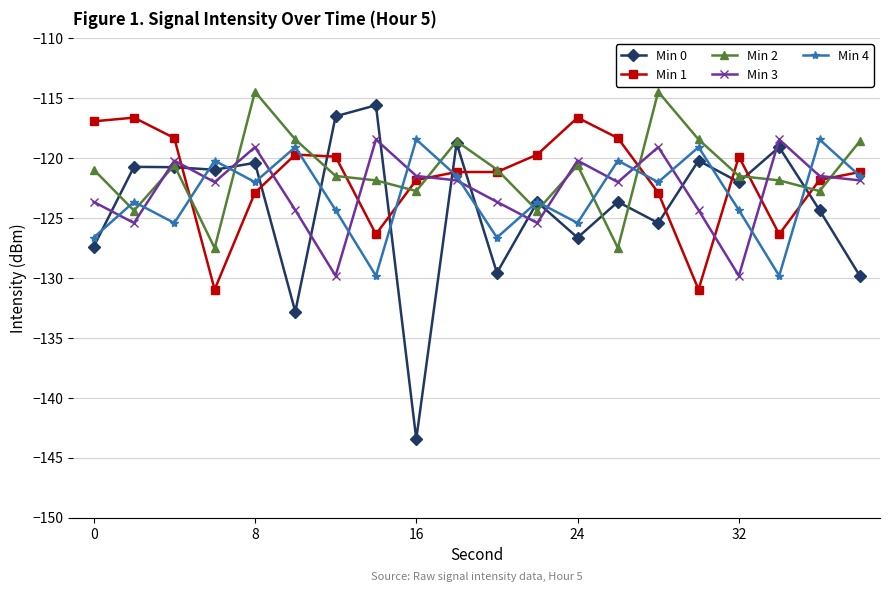

What is the average value of the Min 1 series?

-121.7